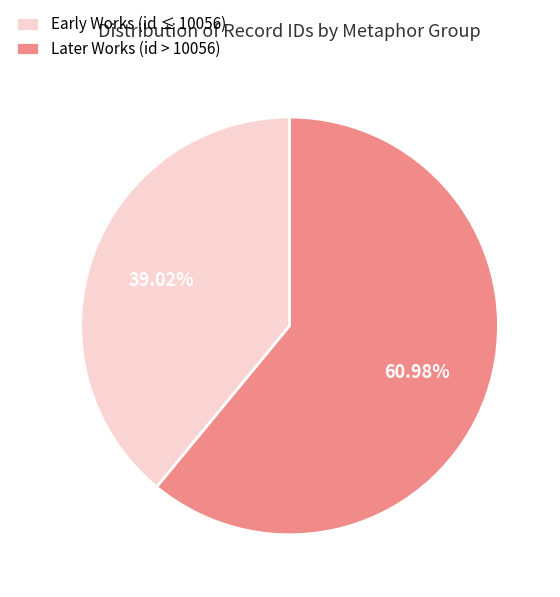

Combined, do Early Works (id ≤ 10056) and Later Works (id > 10056) account for over 50%?

Yes